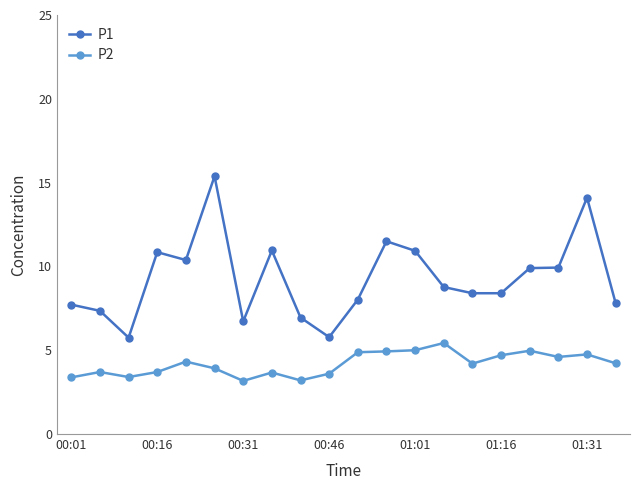

True or false: P2 and P1 cross at least once.

False